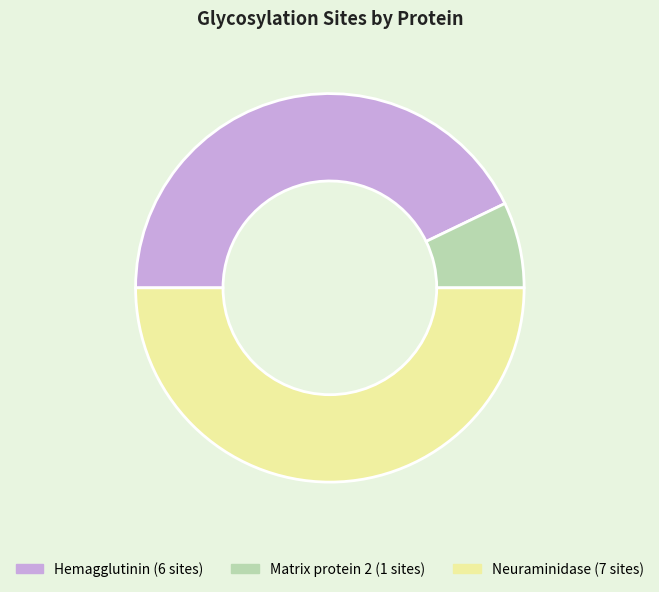

Rank the categories by value from highest to lowest.

Neuraminidase, Hemagglutinin, Matrix protein 2